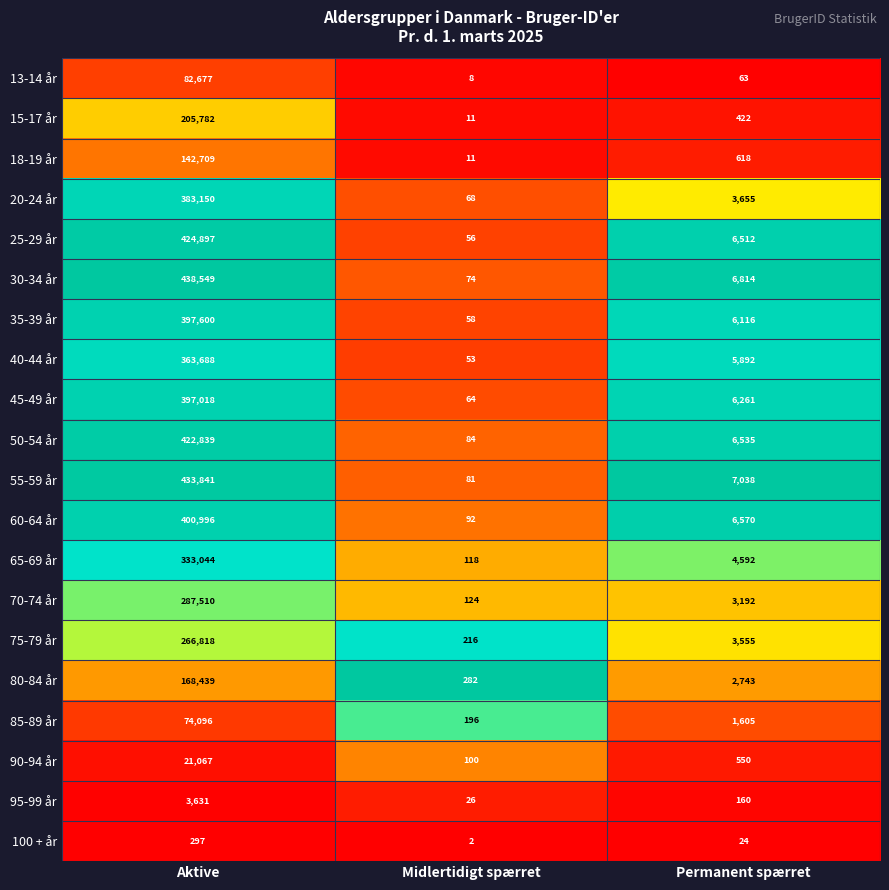

What is the average value of the 85-89 år series?

25299